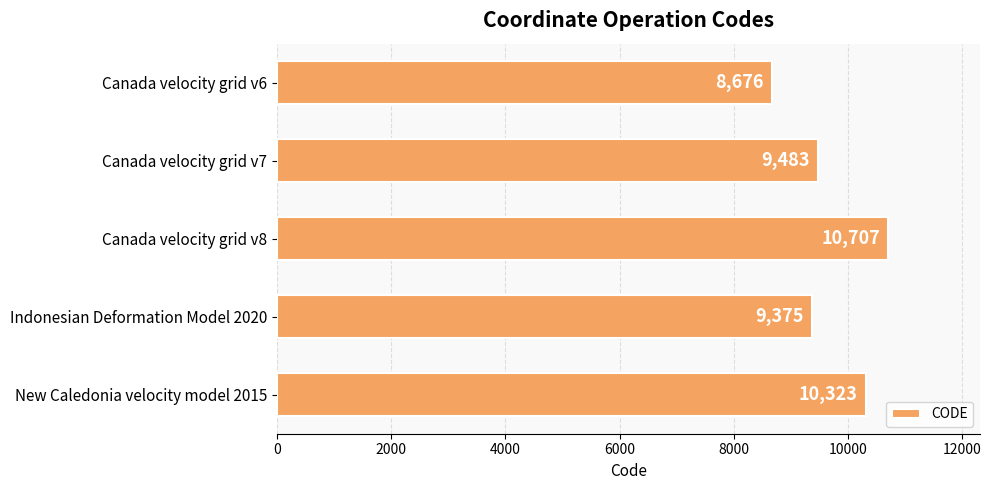

What is the label of the 2nd bar from the top?

Canada velocity grid v7